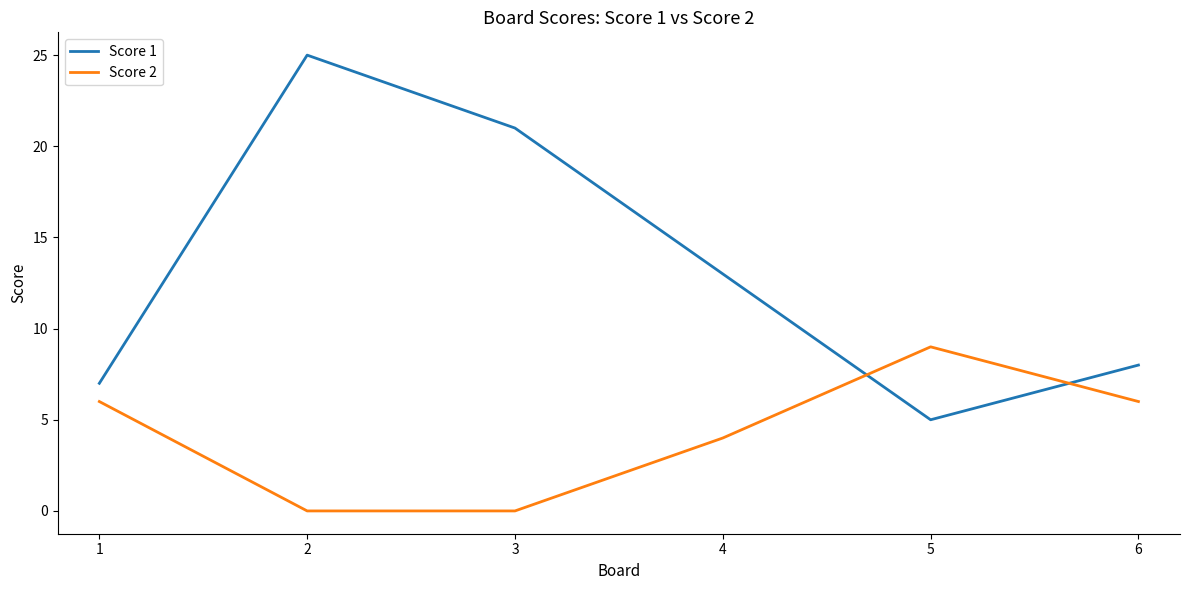

Which series changed the most between 1 and 2?

Score 1